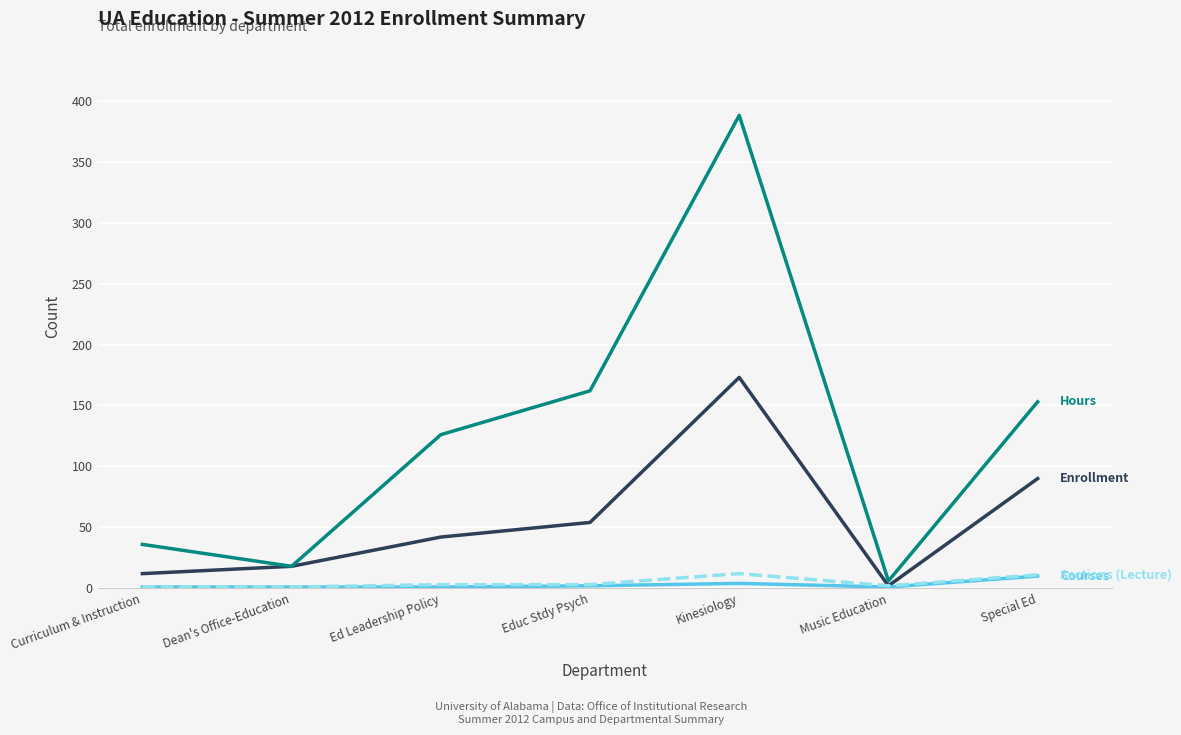

At which category is the sum across all series the highest?

Kinesiology